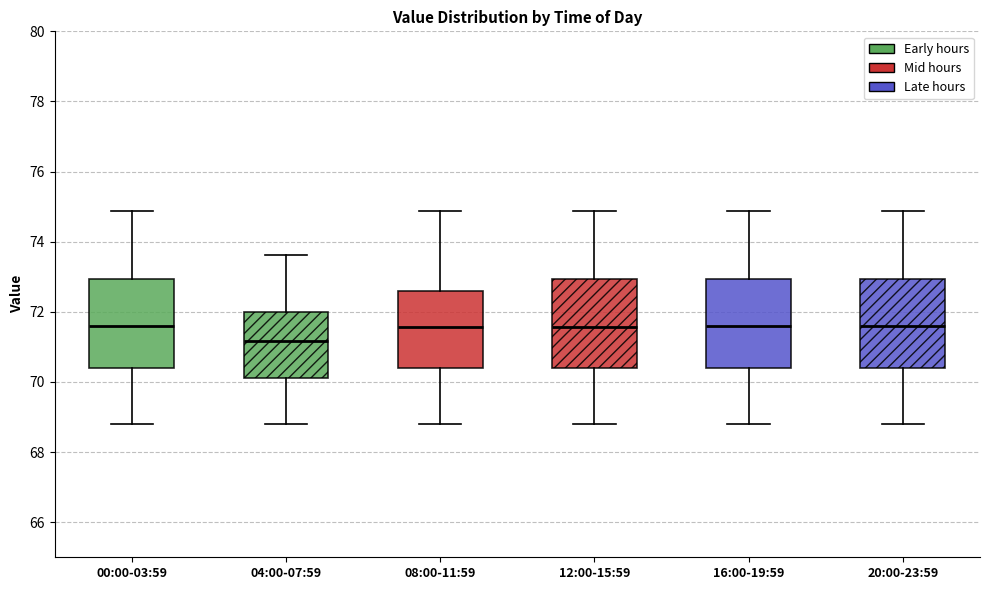

Where does the median line of the box for 08:00-11:59 sit on the y-axis? The values are not printed on the chart, so give them approximately, as read against the axis.

71.6